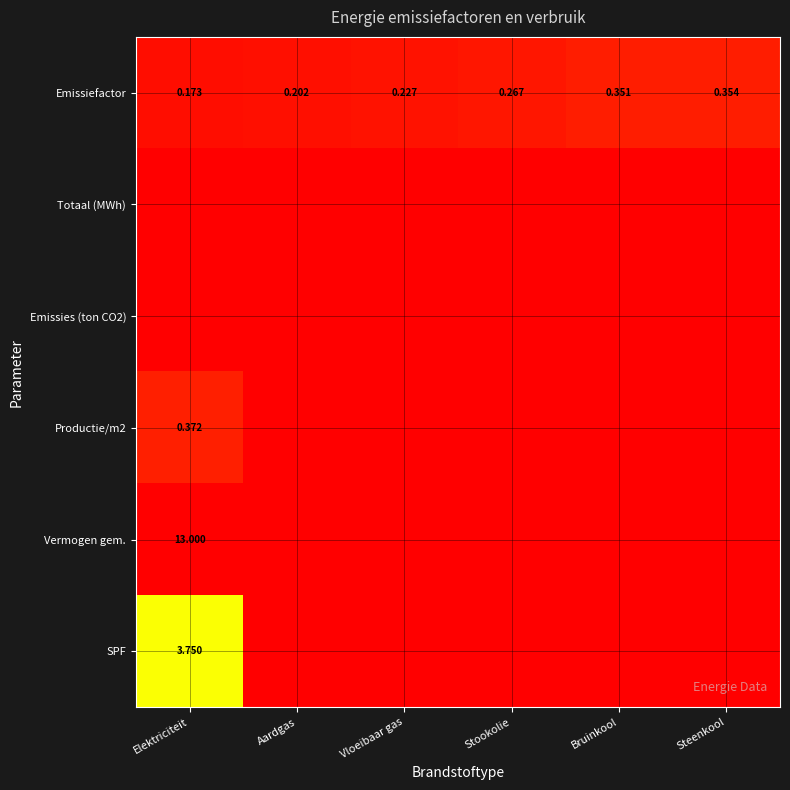

Which series has the widest spread of values?

Vermogen gem.